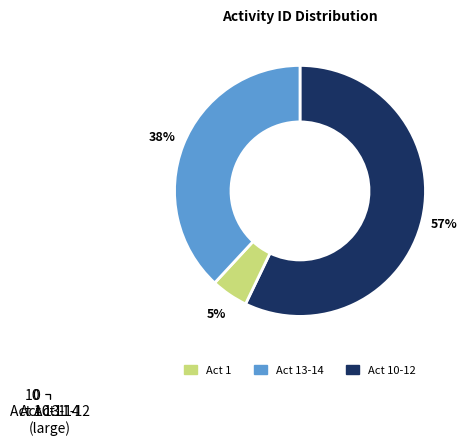

True or false: 13 accounts for 31% of the total.

False